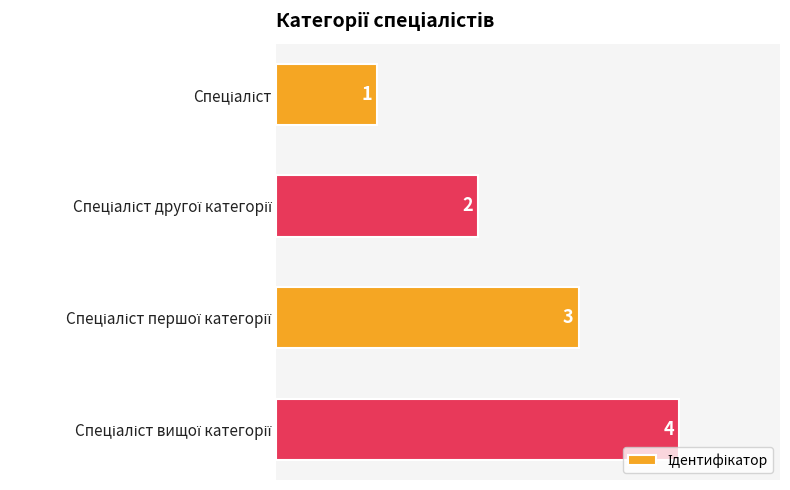

How many values are below 3?

2